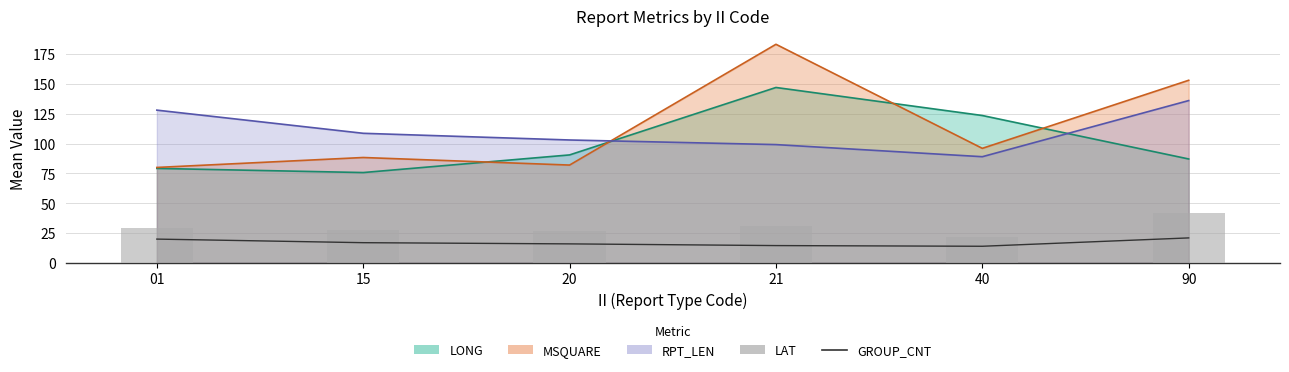

Between 21 and 40, which series saw the biggest shift?

LAT